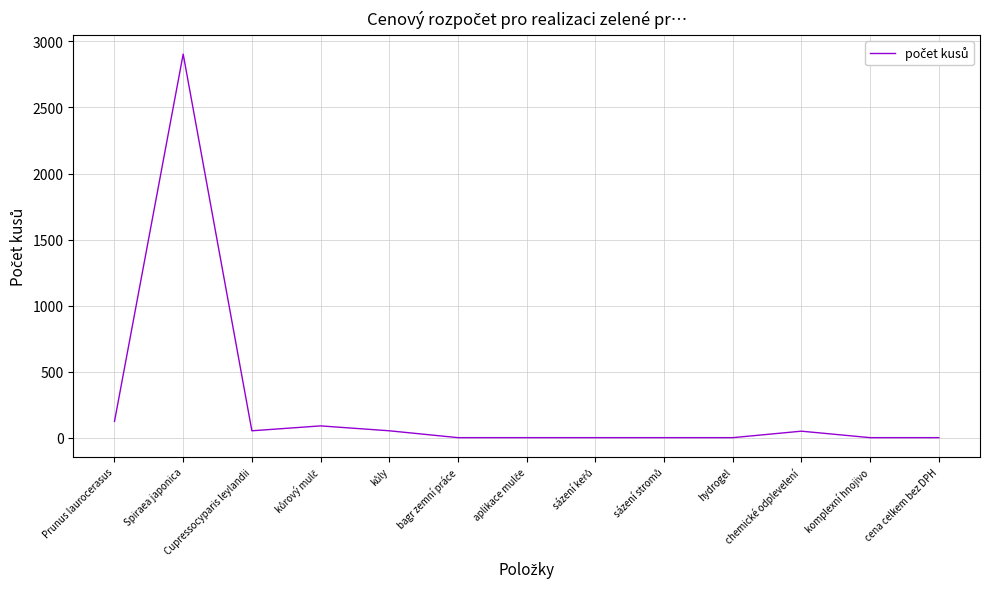

How many categories are shown in the chart?

13